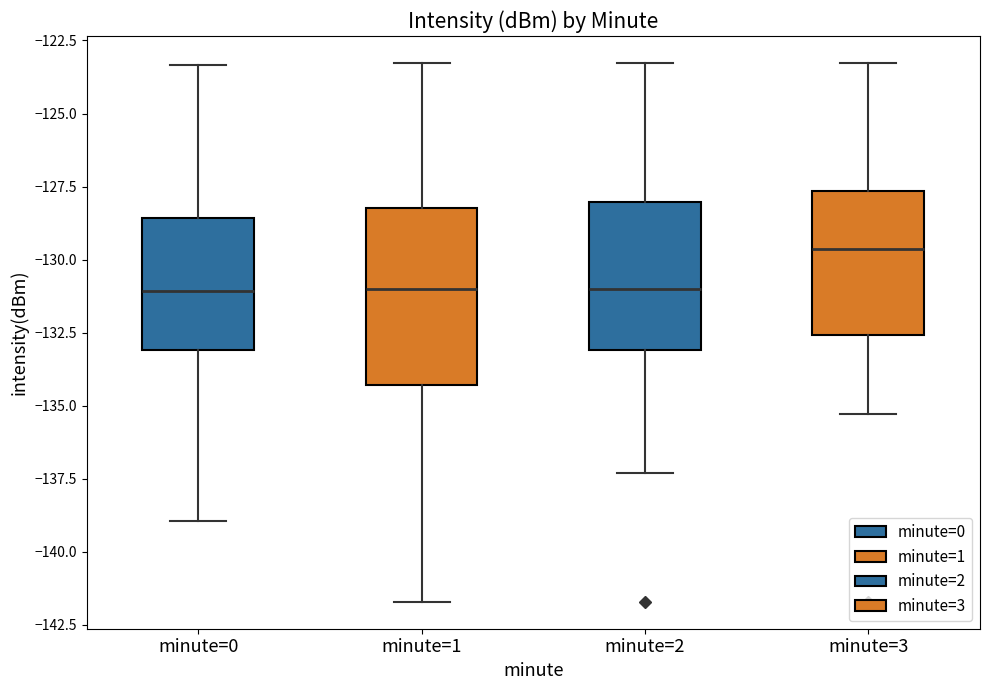

Which box is the tallest, from its lower edge to its upper edge?

minute=1